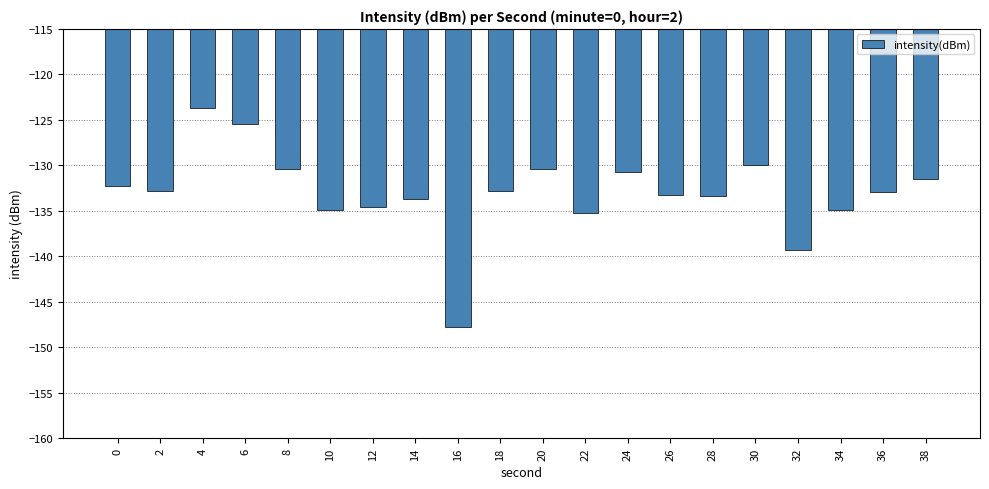

What is the difference between the values at 24 and 6?

5.4